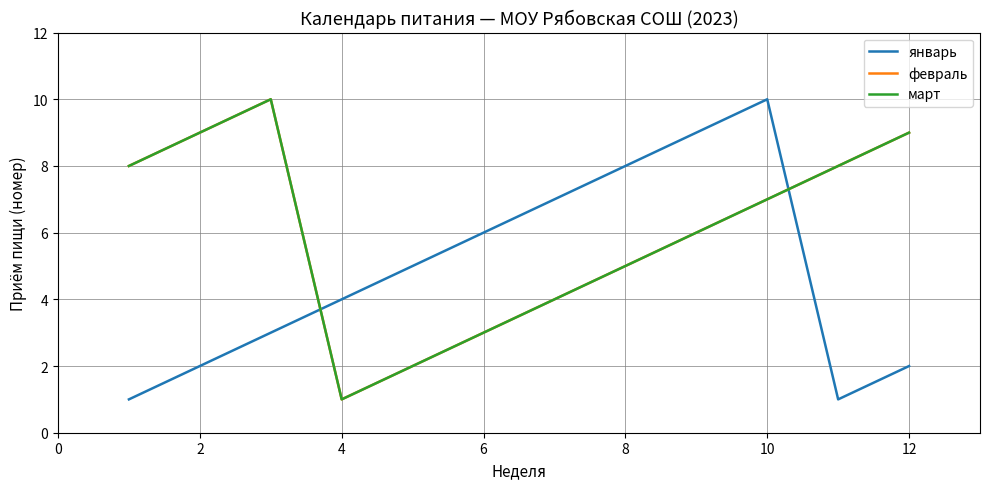

How many март values are between 4 and 9?

8